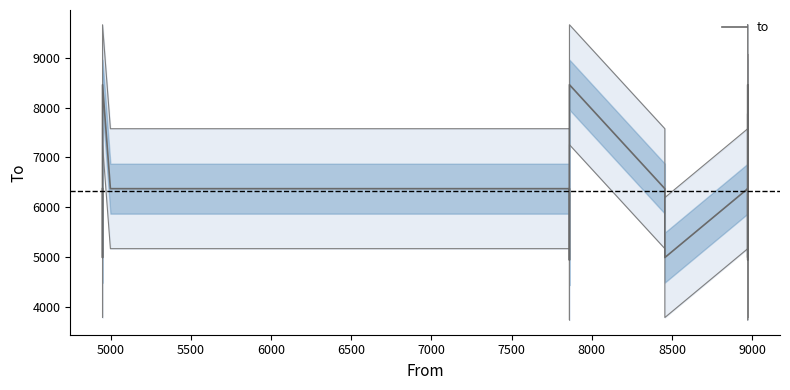

How many lines are shown in the chart?

1